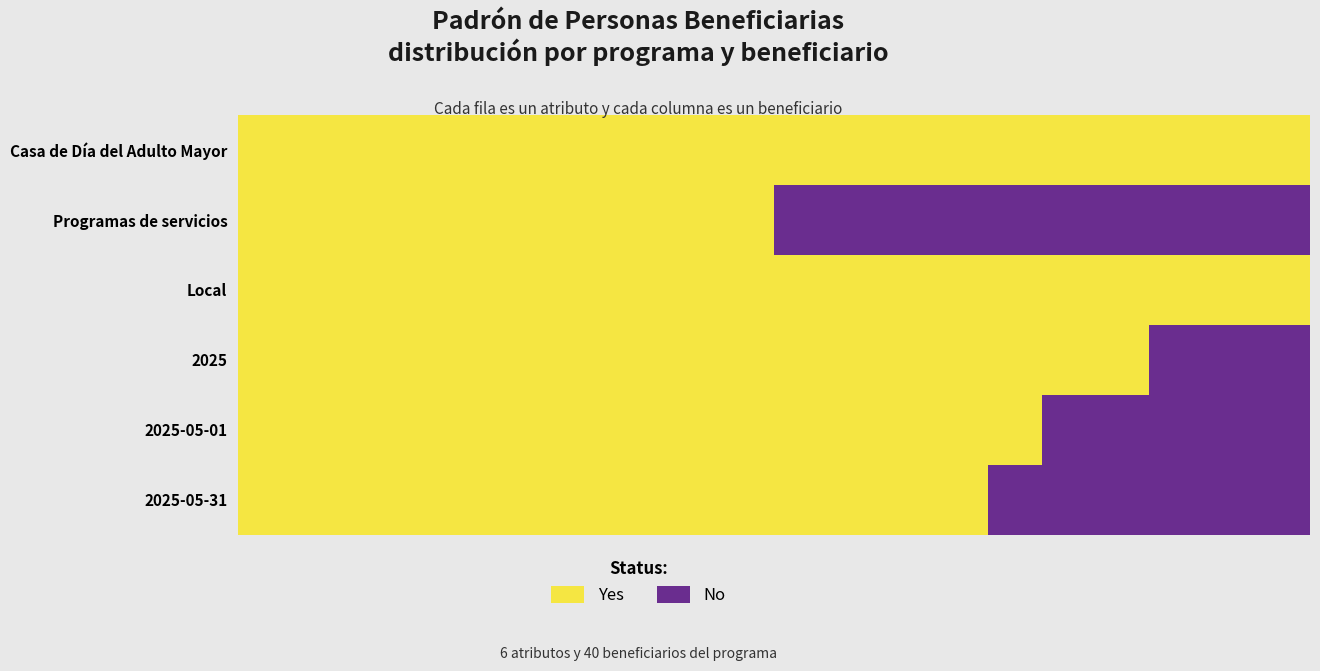

What is the average value of the Local series?

1